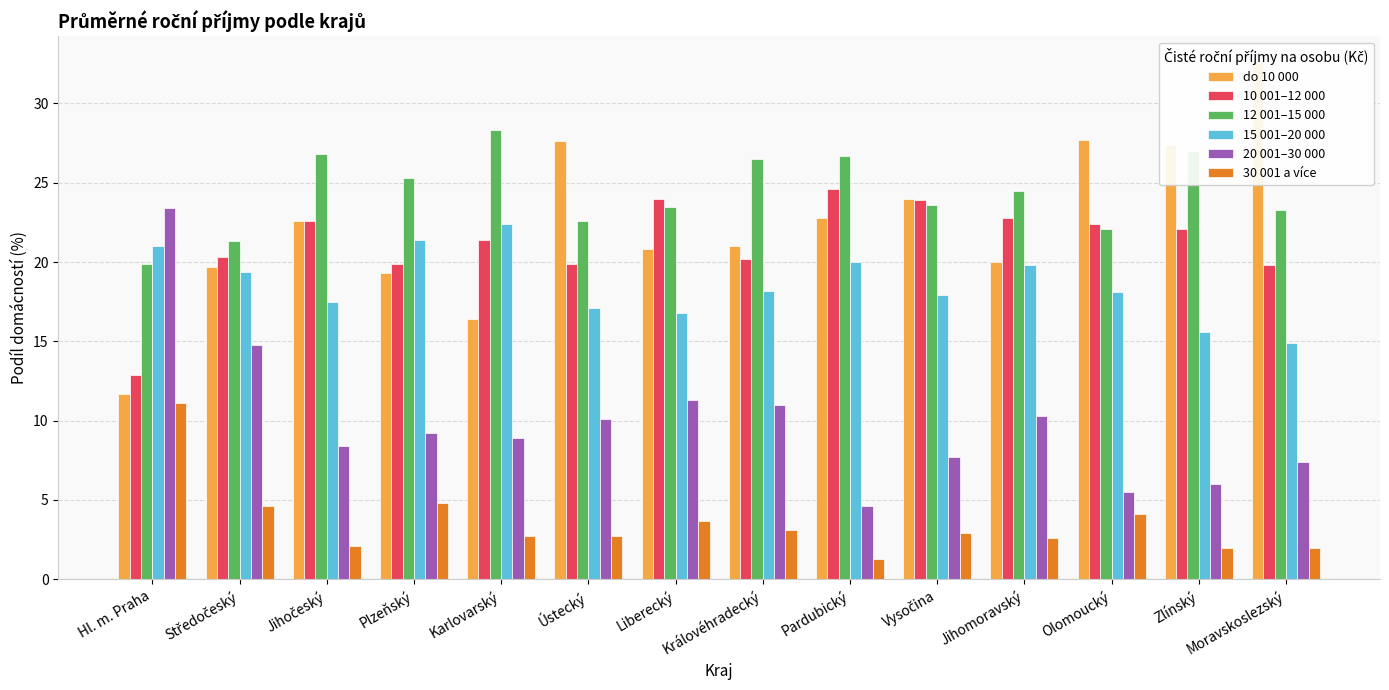

At how many categories does at least one series exceed 5?

14